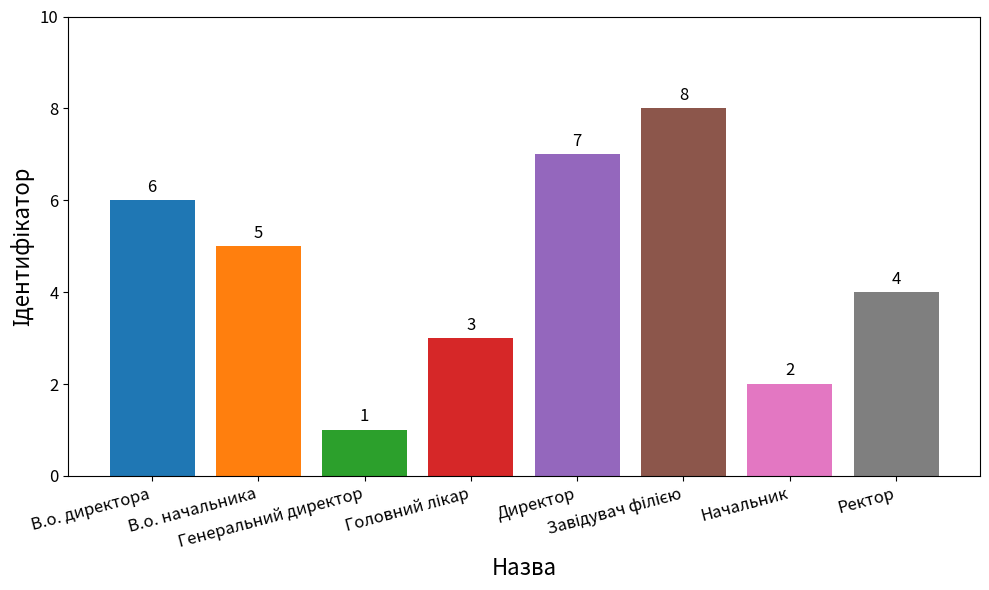

What is the sum of all values?

36